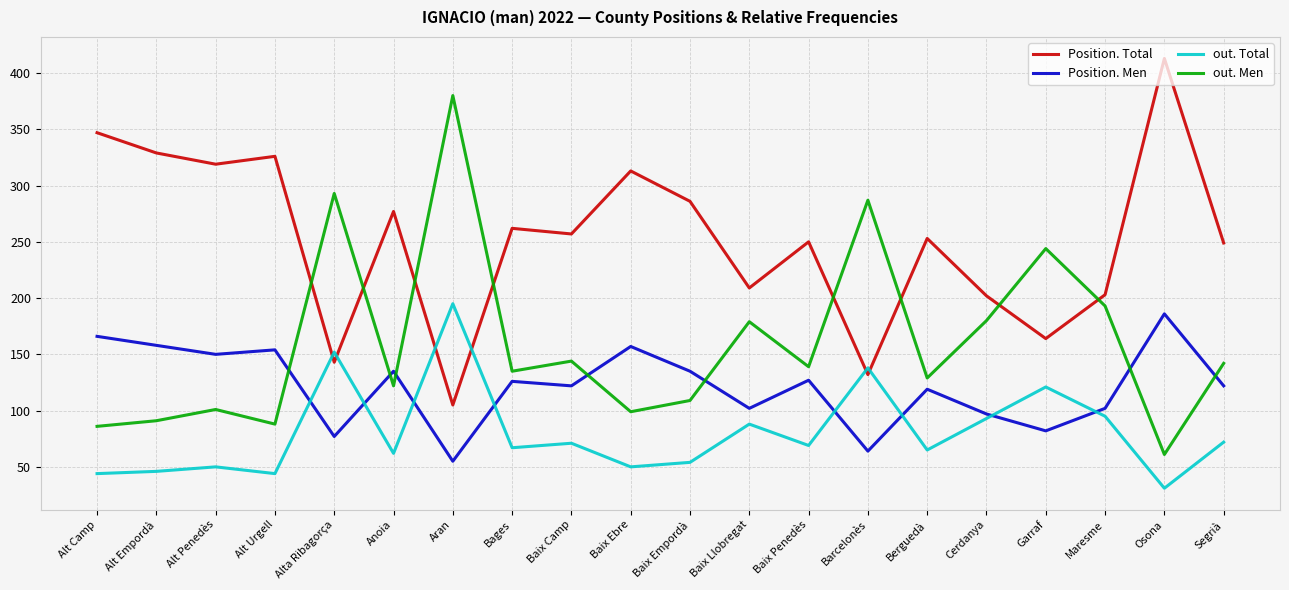

Where do Position. Total and out. Total first cross each other?

Alt Urgell and Alta Ribagorça